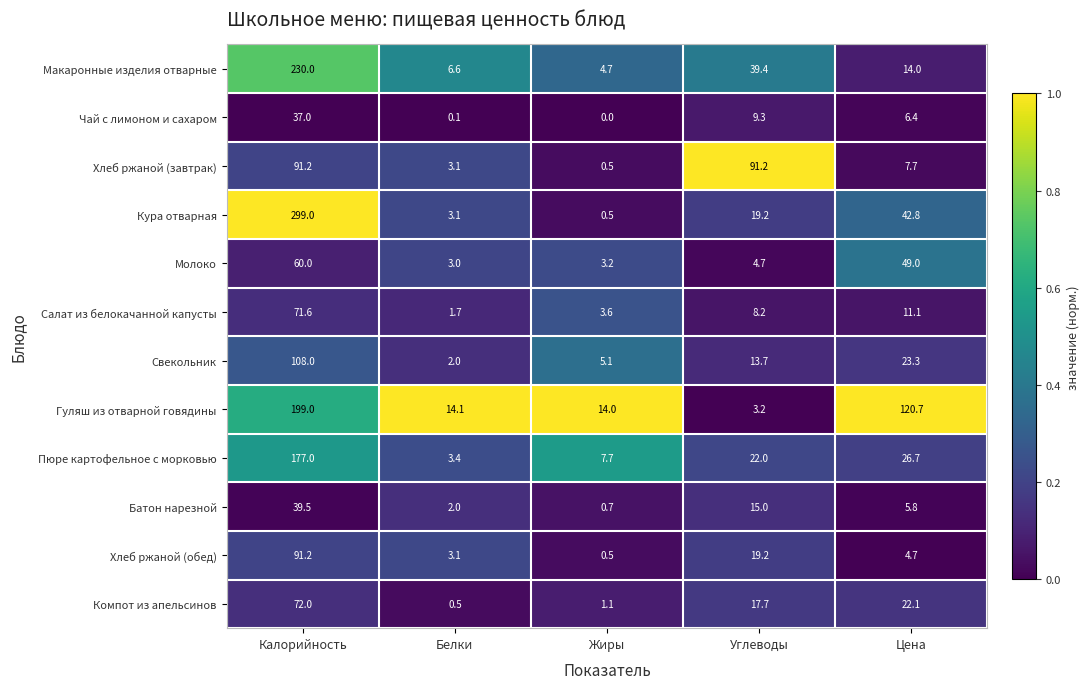

At which category is the sum across all series the highest?

Калорийность